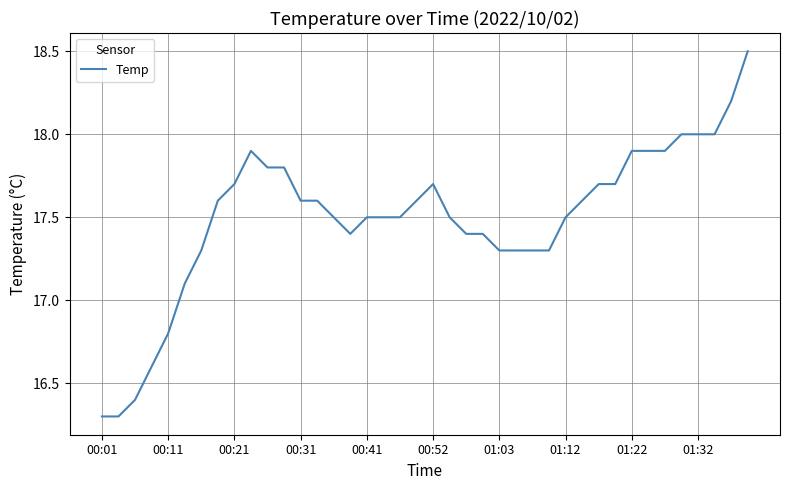

Reading left to right, what are all the values shown in this chart?

16.3	16.3	16.4	16.6	16.8	17.1	17.3	17.6	17.7	17.9	17.8	17.8	17.6	17.6	17.5	17.4	17.5	17.5	17.5	17.6	17.7	17.5	17.4	17.4	17.3	17.3	17.3	17.3	17.5	17.6	17.7	17.7	17.9	17.9	17.9	18.0	18.0	18.0	18.2	18.5